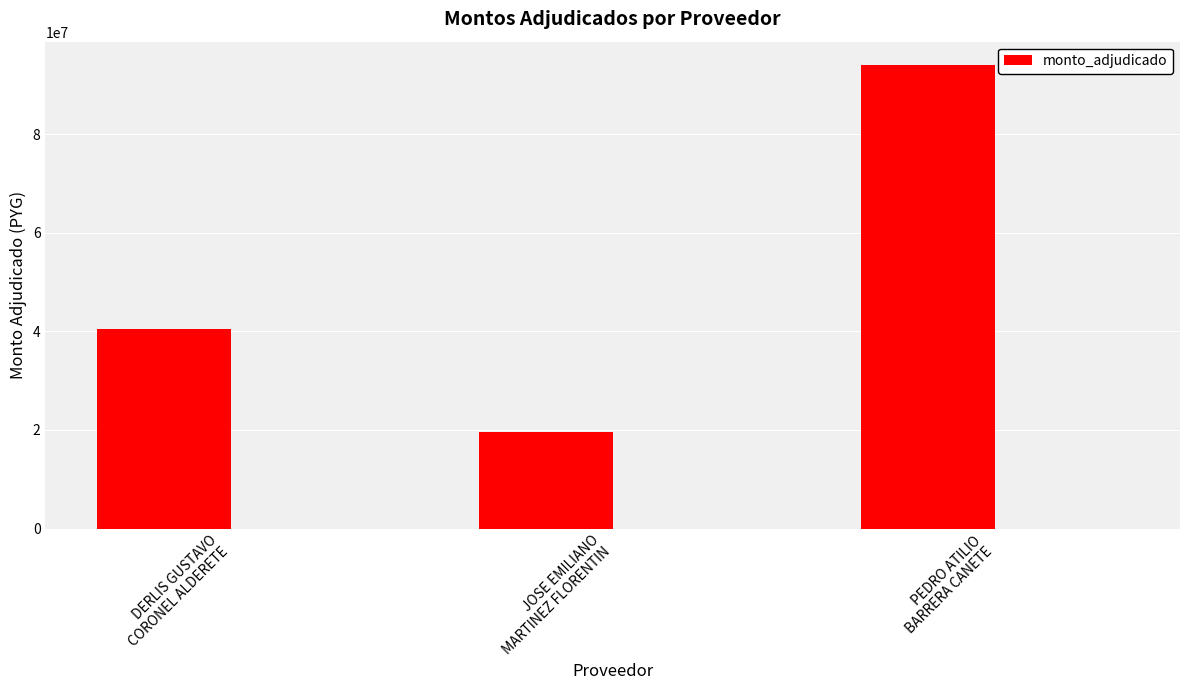

What is the value of the 2nd bar from the left?

19500000